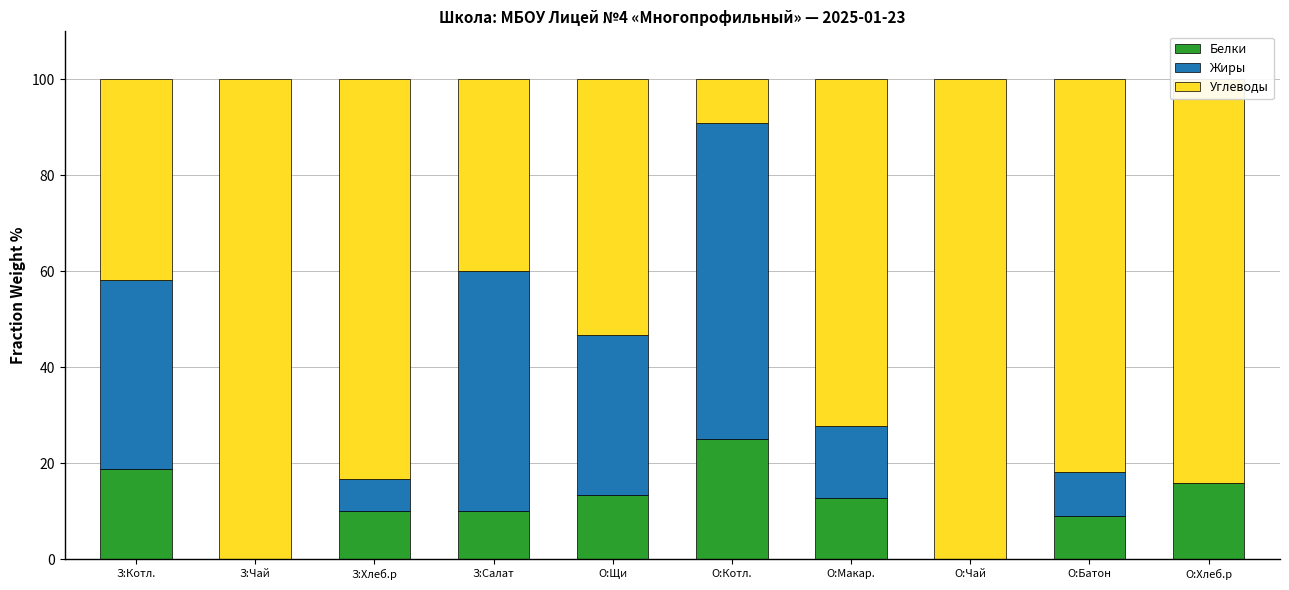

What is the sum of the Белки values at О:Хлеб.р and З:Хлеб.р?

25.8